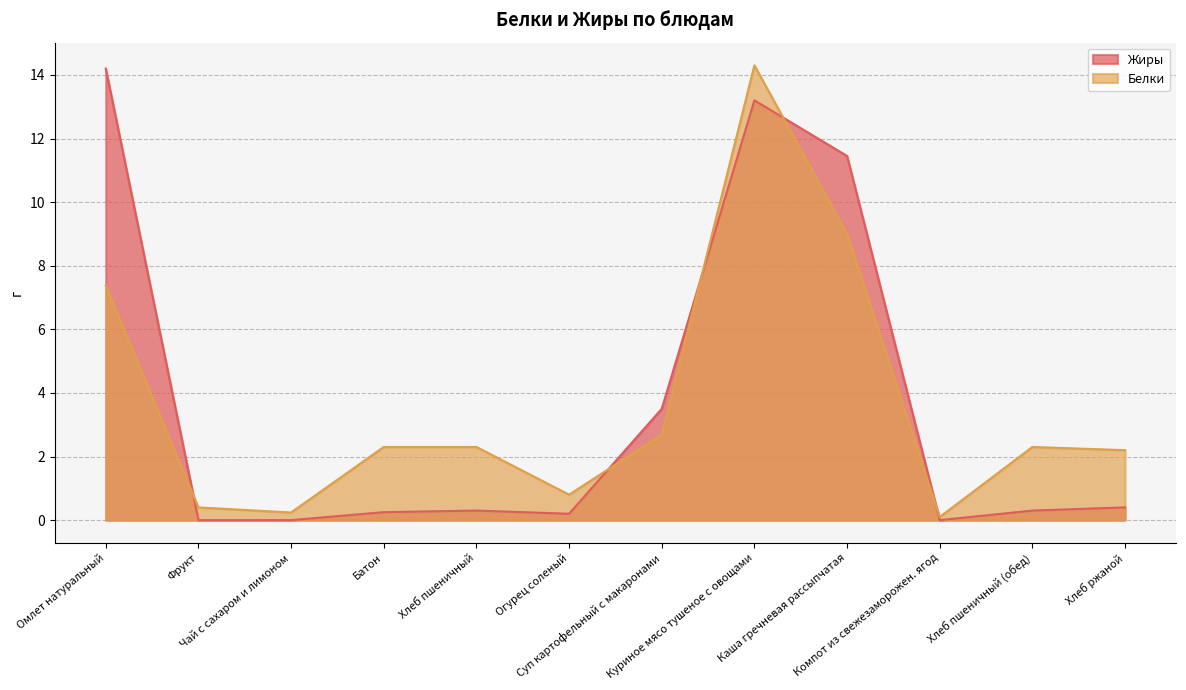

Which series has the largest total across all categories?

Белки